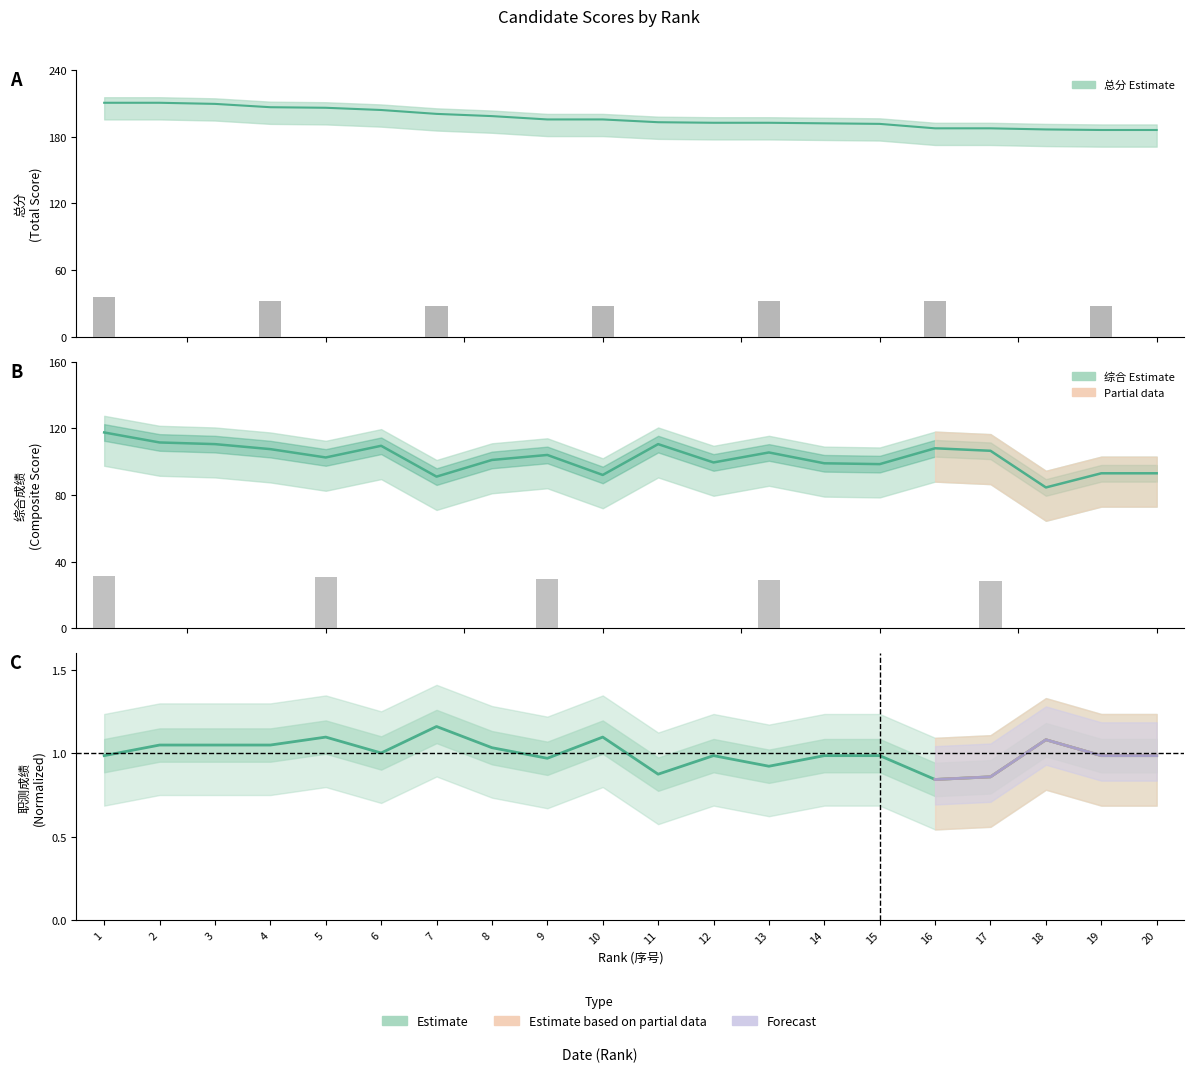

Which series has the largest total across all categories?

综合成绩 mean